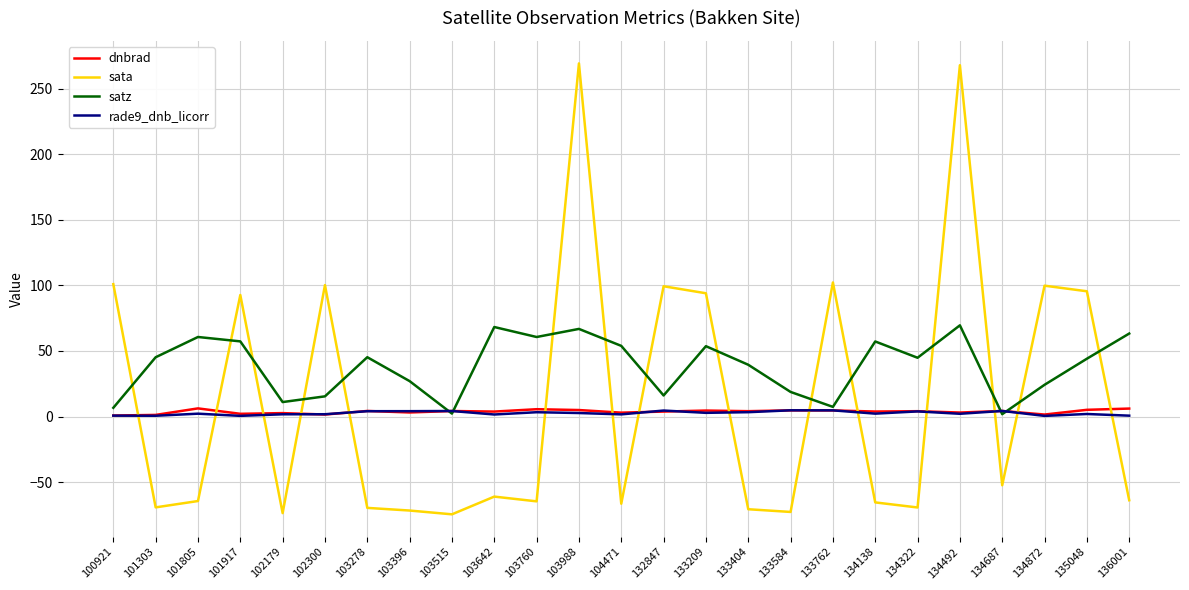

Which series has the largest total across all categories?

satz